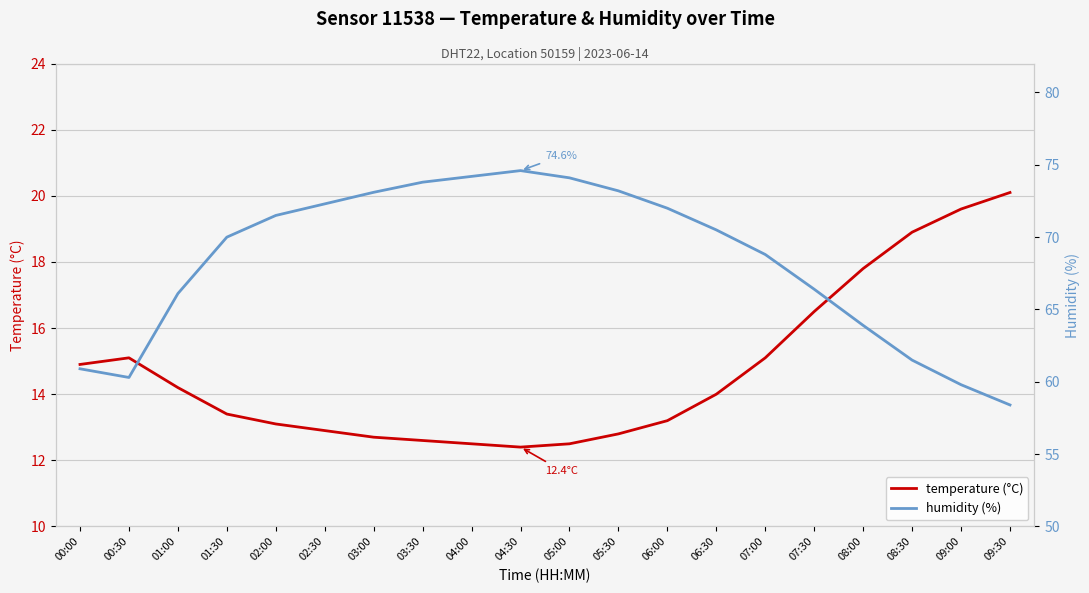

At how many categories does at least one series exceed 50?

20